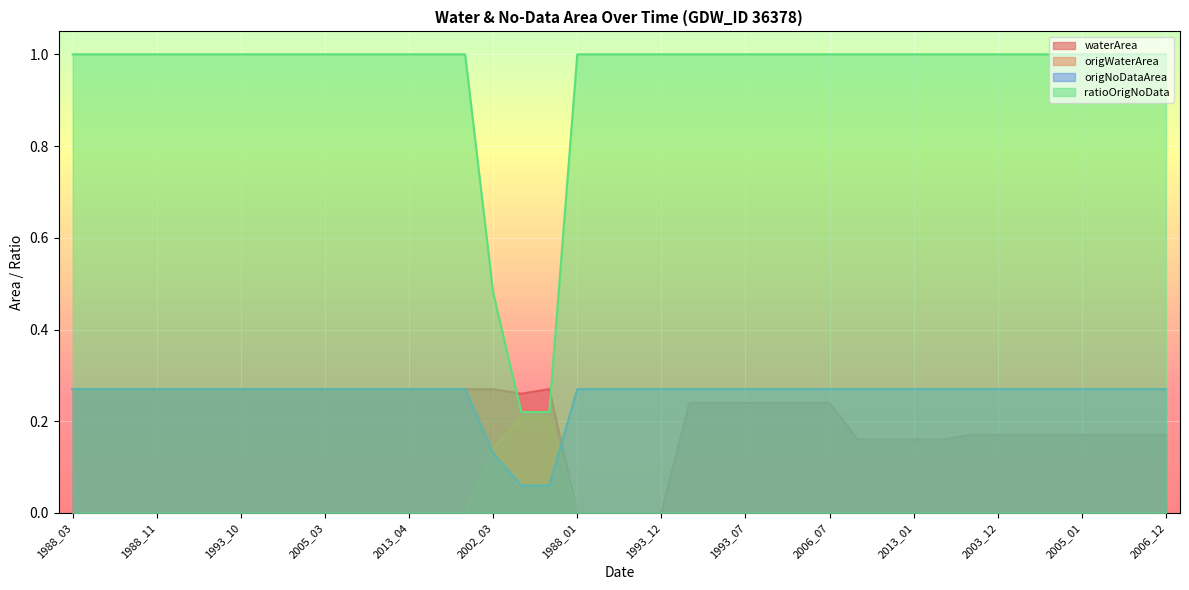

Reading right to left, list all the values displayed in this chart.

waterArea: 2006_12=0.2	2006_01=0.2	2005_12=0.2	2005_01=0.2	2004_12=0.2	2004_01=0.2	2003_12=0.2	2003_01=0.2	2013_12=0.2	2013_01=0.2	2002_12=0.2	2002_01=0.2	2006_07=0.2	2004_09=0.2	1993_09=0.2	1993_07=0.2	1988_09=0.2	1988_07=0.2	1993_12=0.0	1993_01=0.0	1988_12=0.0	1988_01=0.0	2004_04=0.3	2004_03=0.3	2002_03=0.3	2014_10=0.3	2014_03=0.3	2013_04=0.3	2006_11=0.3	2005_10=0.3	2005_03=0.3	2003_10=0.3	1993_11=0.3	1993_10=0.3	1993_04=0.3	1993_03=0.3	1988_11=0.3	1988_10=0.3	1988_04=0.3	1988_03=0.3
origWaterArea: 2006_12=0.0	2006_01=0.0	2005_12=0.0	2005_01=0.0	2004_12=0.0	2004_01=0.0	2003_12=0.0	2003_01=0.0	2013_12=0.0	2013_01=0.0	2002_12=0.0	2002_01=0.0	2006_07=0.0	2004_09=0.0	1993_09=0.0	1993_07=0.0	1988_09=0.0	1988_07=0.0	1993_12=0.0	1993_01=0.0	1988_12=0.0	1988_01=0.0	2004_04=0.2	2004_03=0.2	2002_03=0.1	2014_10=0.0	2014_03=0.0	2013_04=0.0	2006_11=0.0	2005_10=0.0	2005_03=0.0	2003_10=0.0	1993_11=0.0	1993_10=0.0	1993_04=0.0	1993_03=0.0	1988_11=0.0	1988_10=0.0	1988_04=0.0	1988_03=0.0
origNoDataArea: 2006_12=0.3	2006_01=0.3	2005_12=0.3	2005_01=0.3	2004_12=0.3	2004_01=0.3	2003_12=0.3	2003_01=0.3	2013_12=0.3	2013_01=0.3	2002_12=0.3	2002_01=0.3	2006_07=0.3	2004_09=0.3	1993_09=0.3	1993_07=0.3	1988_09=0.3	1988_07=0.3	1993_12=0.3	1993_01=0.3	1988_12=0.3	1988_01=0.3	2004_04=0.1	2004_03=0.1	2002_03=0.1	2014_10=0.3	2014_03=0.3	2013_04=0.3	2006_11=0.3	2005_10=0.3	2005_03=0.3	2003_10=0.3	1993_11=0.3	1993_10=0.3	1993_04=0.3	1993_03=0.3	1988_11=0.3	1988_10=0.3	1988_04=0.3	1988_03=0.3
ratioOrigNoData: 2006_12=1.0	2006_01=1.0	2005_12=1.0	2005_01=1.0	2004_12=1.0	2004_01=1.0	2003_12=1.0	2003_01=1.0	2013_12=1.0	2013_01=1.0	2002_12=1.0	2002_01=1.0	2006_07=1.0	2004_09=1.0	1993_09=1.0	1993_07=1.0	1988_09=1.0	1988_07=1.0	1993_12=1.0	1993_01=1.0	1988_12=1.0	1988_01=1.0	2004_04=0.2	2004_03=0.2	2002_03=0.5	2014_10=1.0	2014_03=1.0	2013_04=1.0	2006_11=1.0	2005_10=1.0	2005_03=1.0	2003_10=1.0	1993_11=1.0	1993_10=1.0	1993_04=1.0	1993_03=1.0	1988_11=1.0	1988_10=1.0	1988_04=1.0	1988_03=1.0